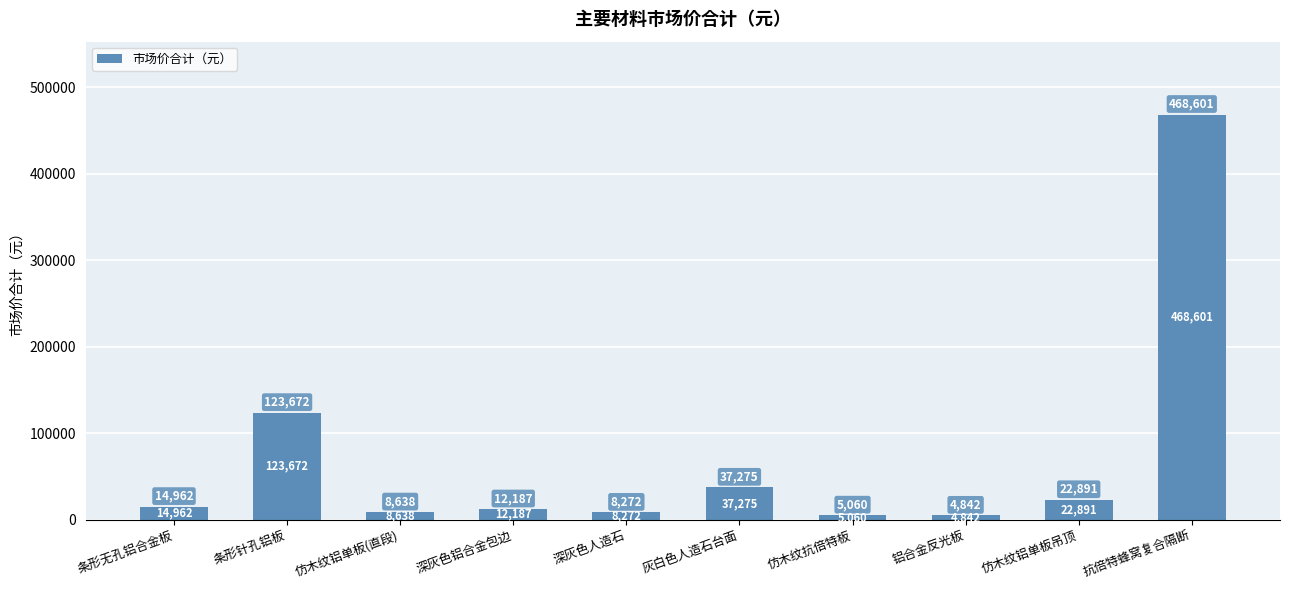

How many series are shown in this chart?

1